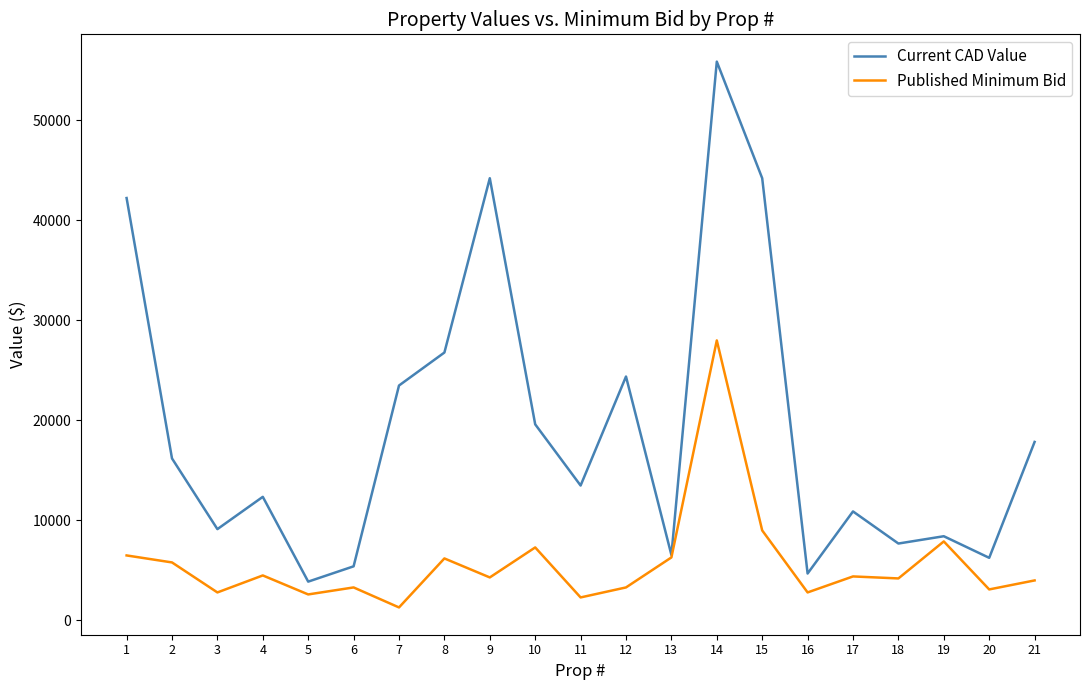

How many lines are shown in the chart?

2